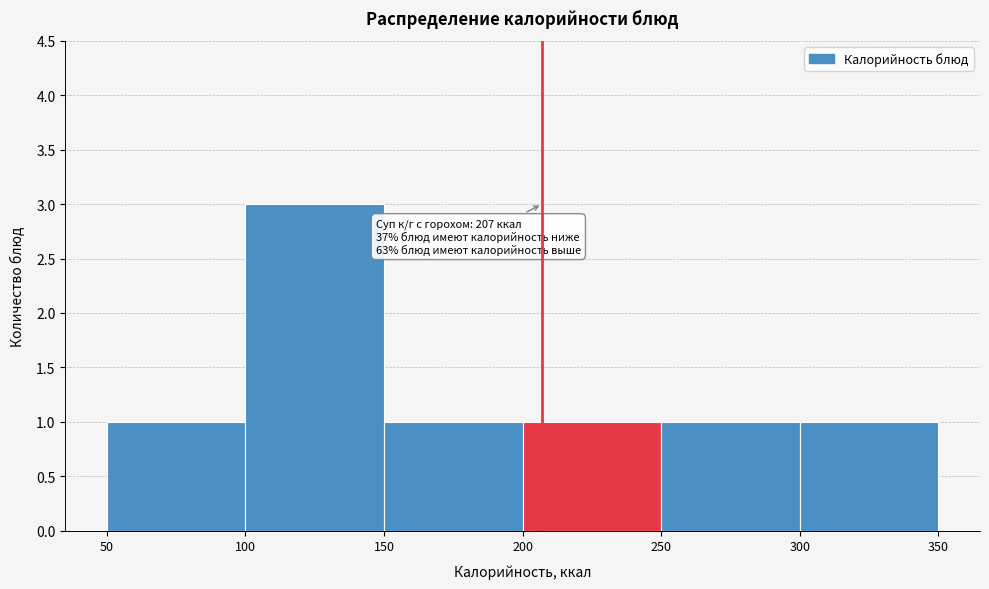

Which range on the x-axis has the tallest bar?

100 to 150